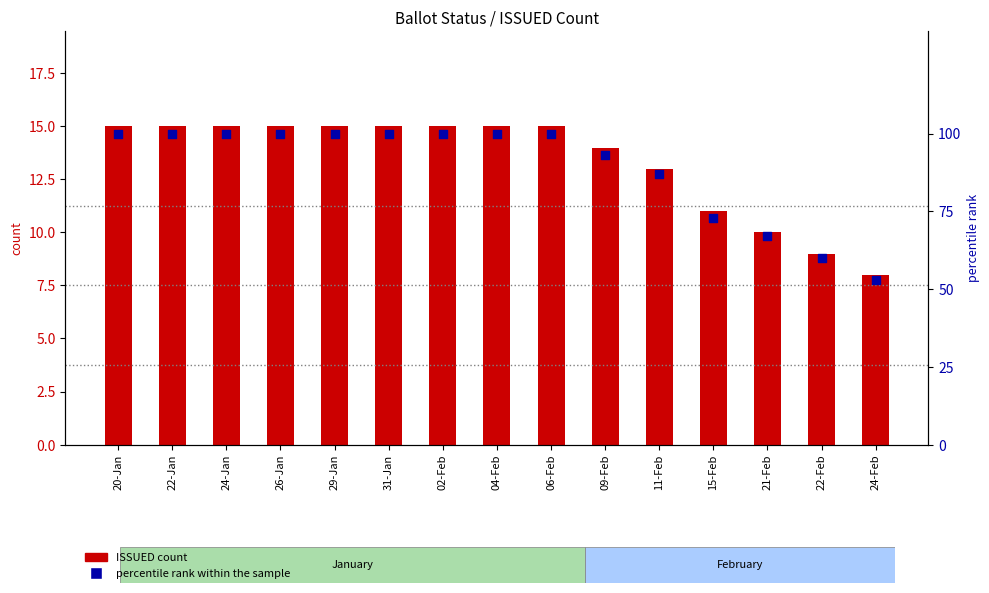

At which category is the sum across all series the highest?

20-Jan